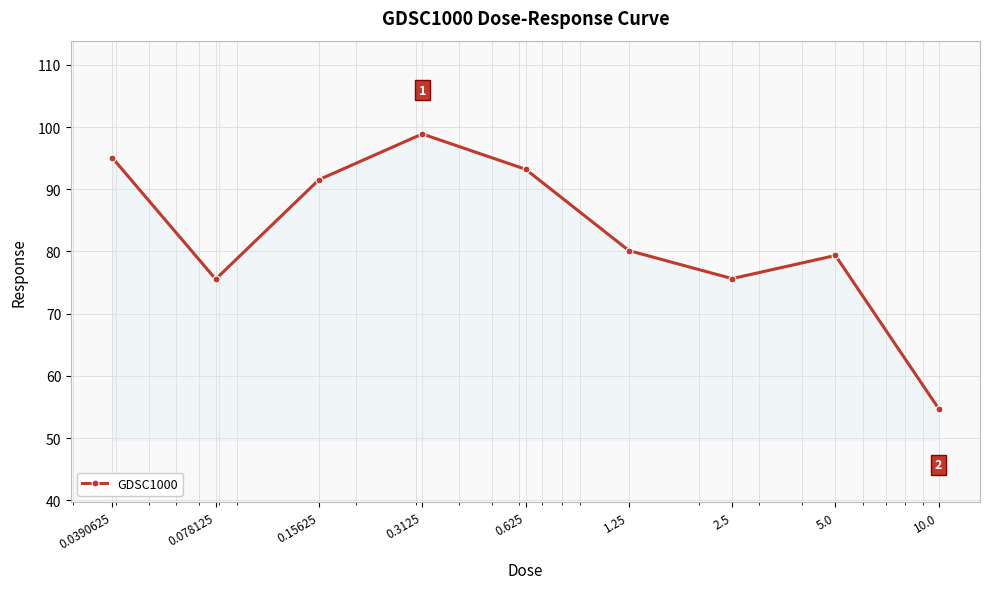

What is the maximum value shown in the chart?

98.9